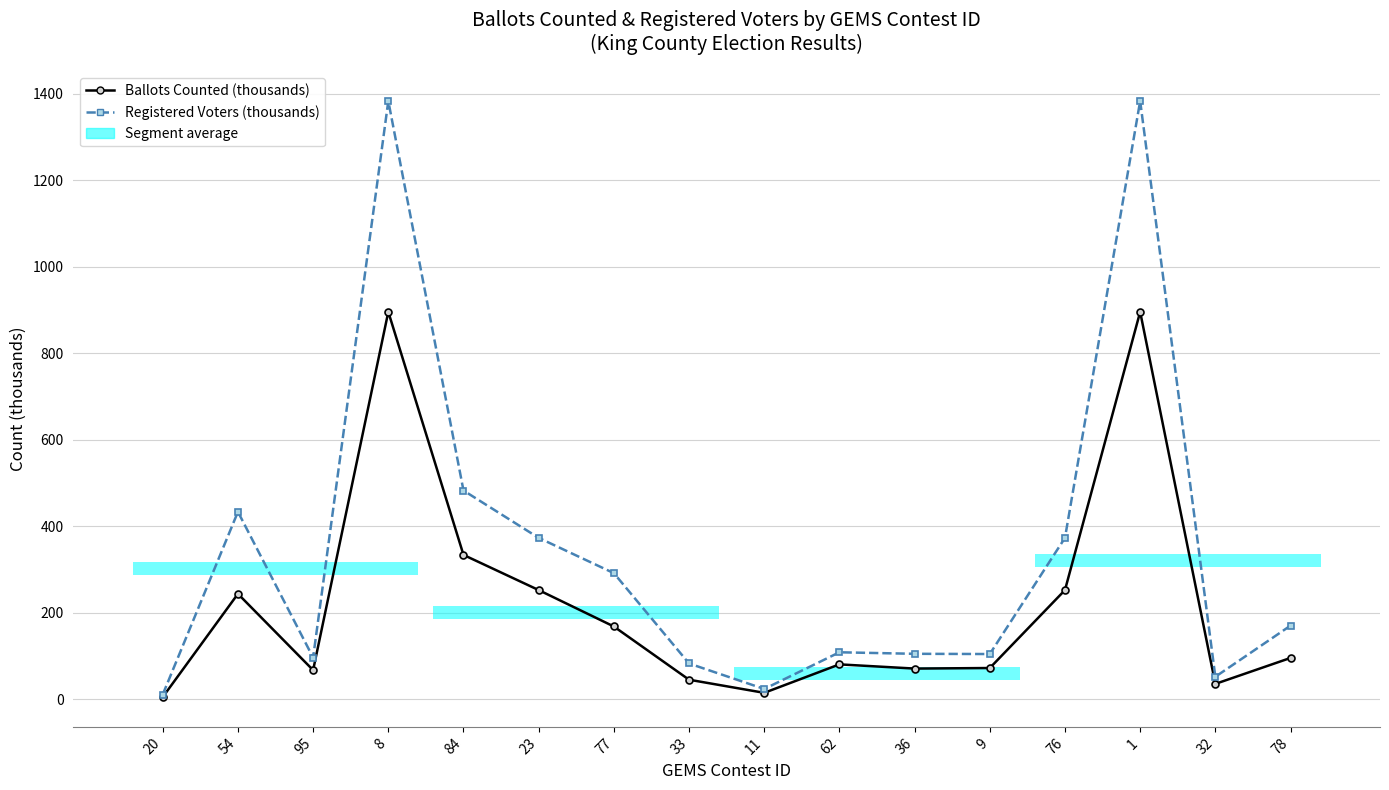

True or false: Ballots Counted (thousands) and Registered Voters (thousands) cross at least once.

False